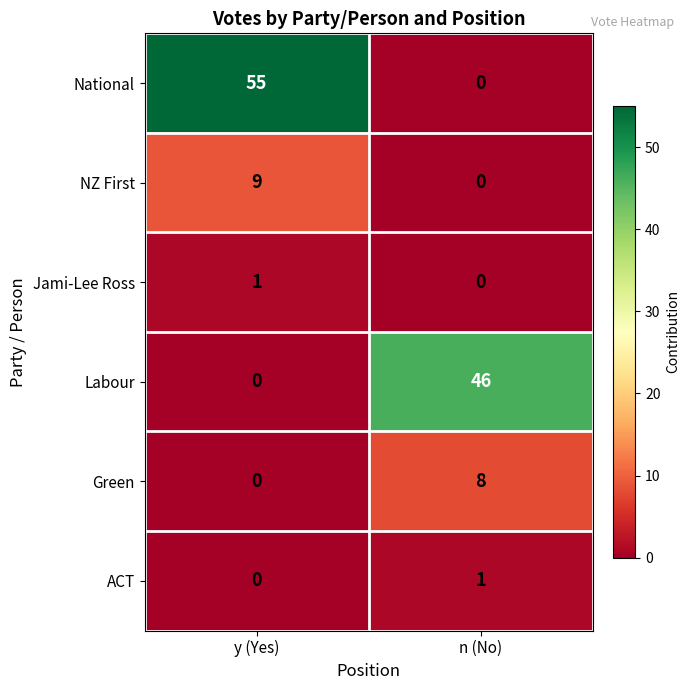

Which series has the largest total across all categories?

National